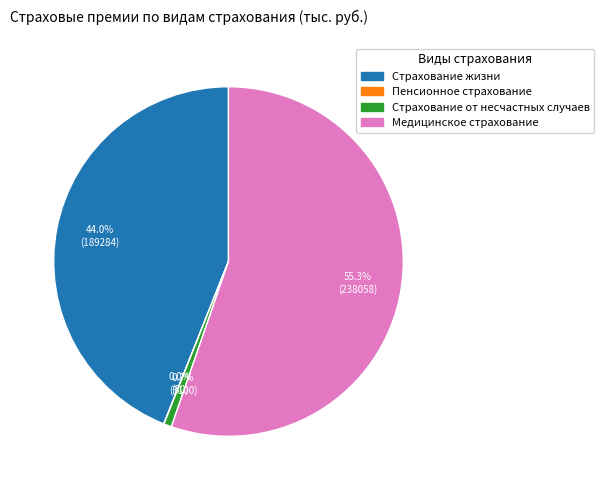

Does any single category account for the majority?

Yes